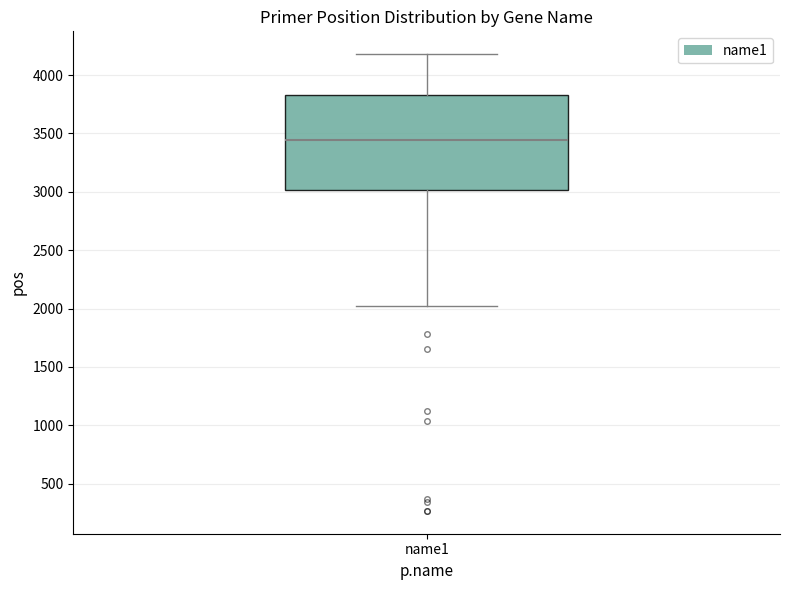

Where is the upper edge of the box for name1 on the y-axis? The values are not printed on the chart, so give them approximately, as read against the axis.

3850